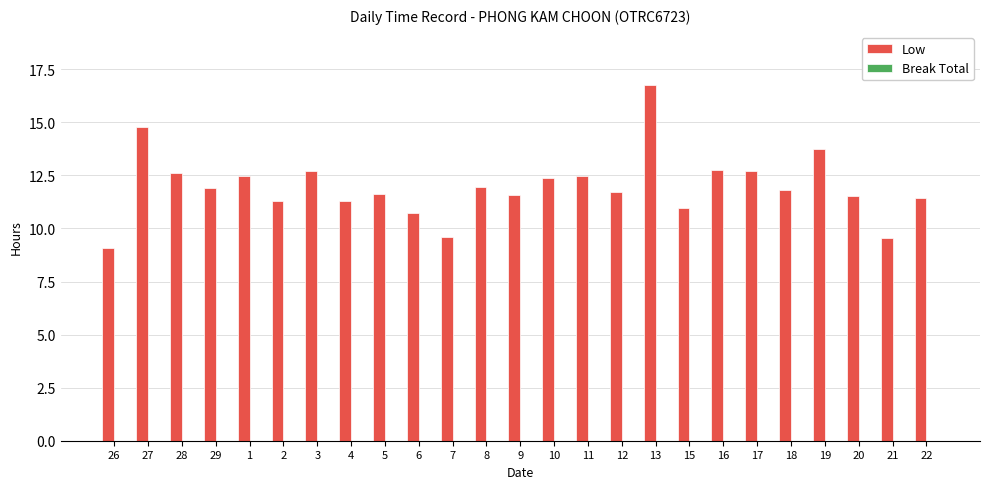

What is the difference between the values at 19 and 17?

1.0